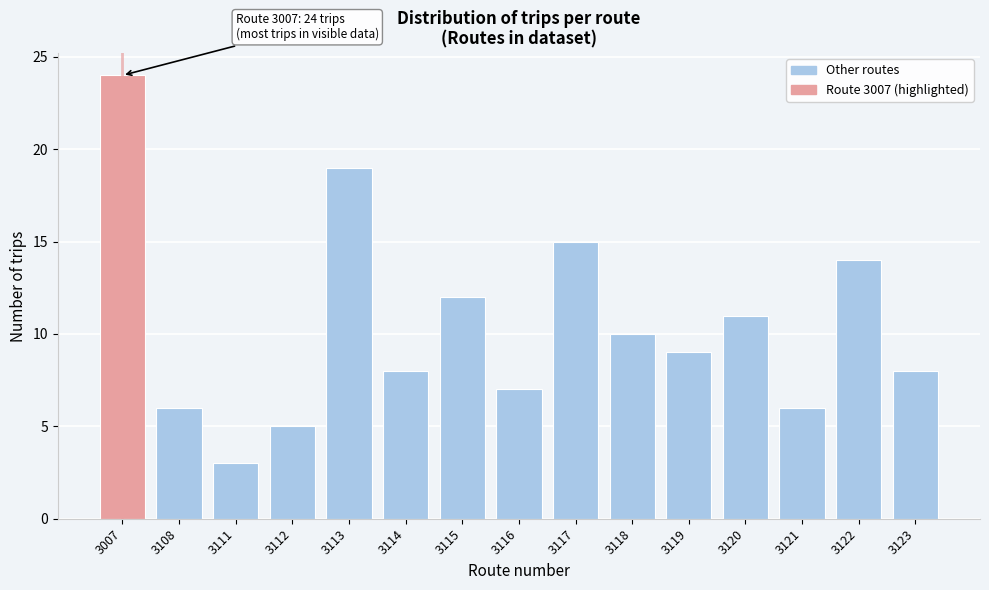

Reading right to left, transcribe all the data shown in this chart.

8	14	6	11	9	10	15	7	12	8	19	5	3	6	24